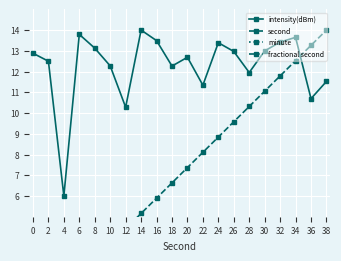

True or false: second has more than 0 points higher than both neighbors.

False